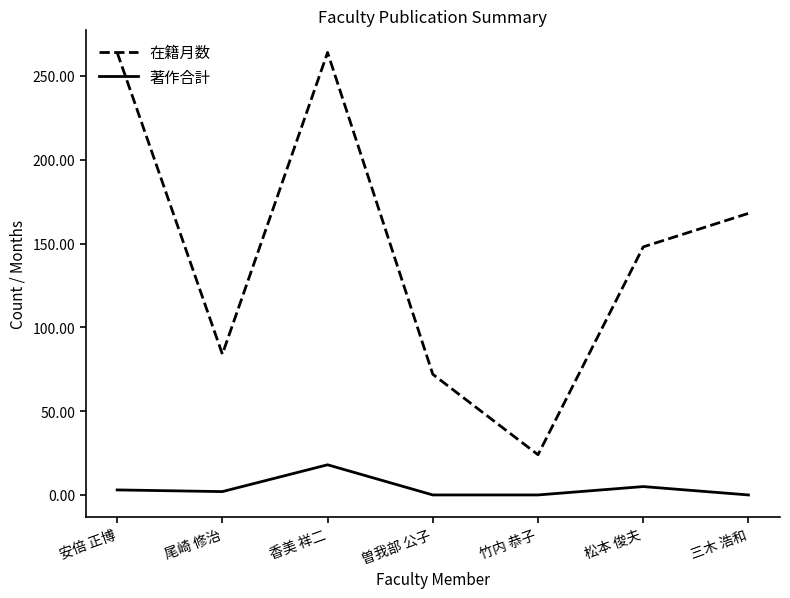

True or false: 在籍月数 has a value of 24 at 竹内 恭子.

True